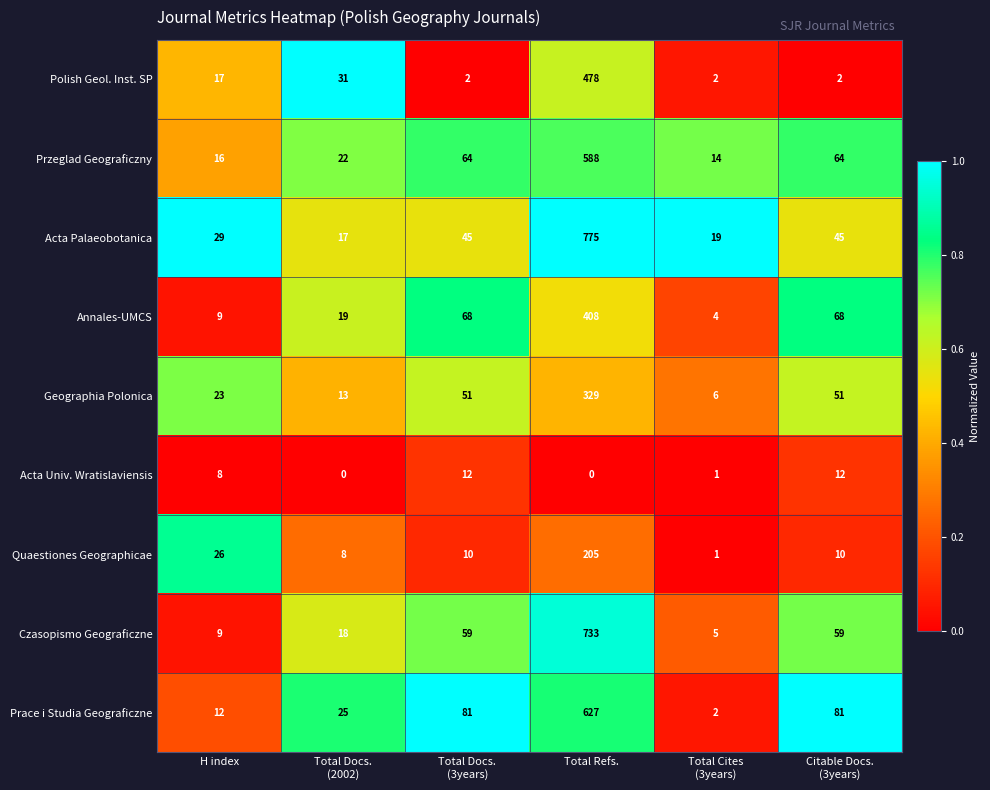

Which series has the largest range (max minus min)?

Acta Palaeobotanica